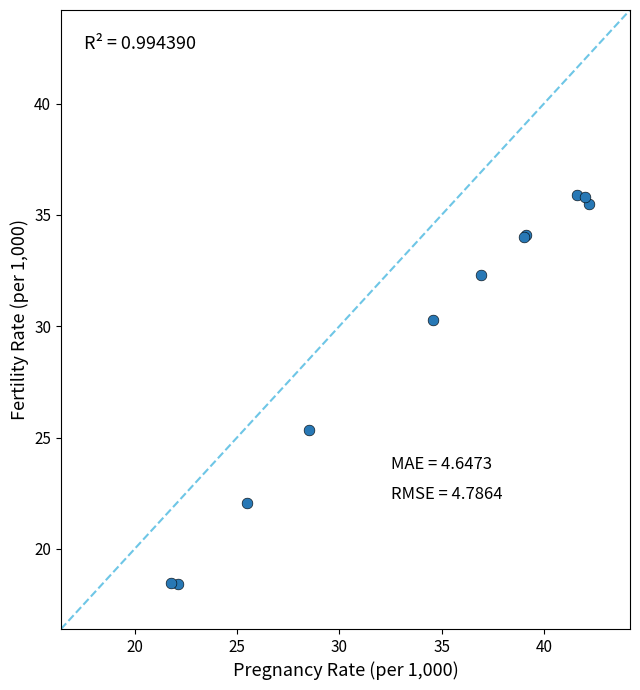

What Y value in the scatter plot is closest to 27?

25.3